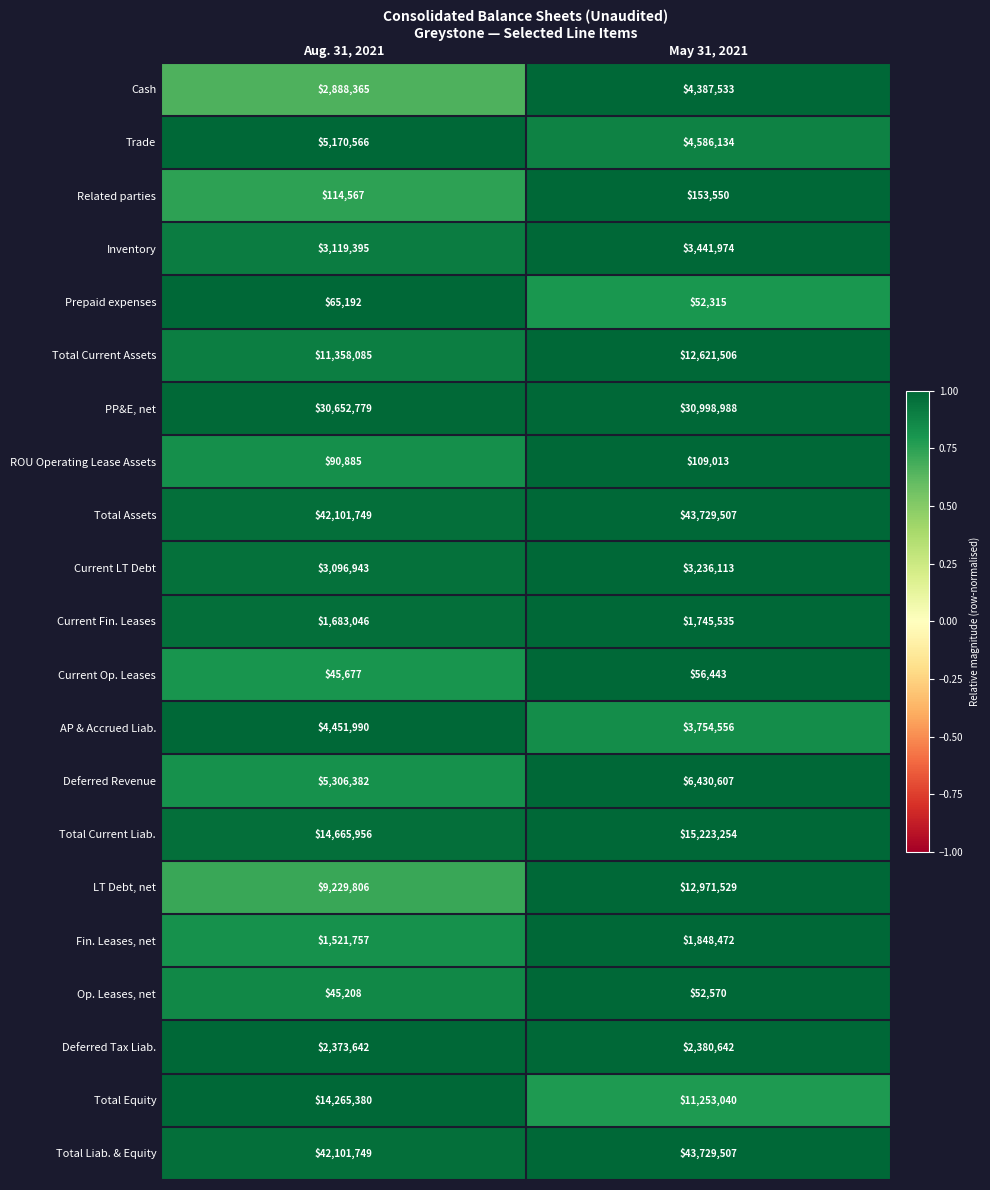

The Related parties series shows 114567 at Aug. 31, 2021. True or false?

True